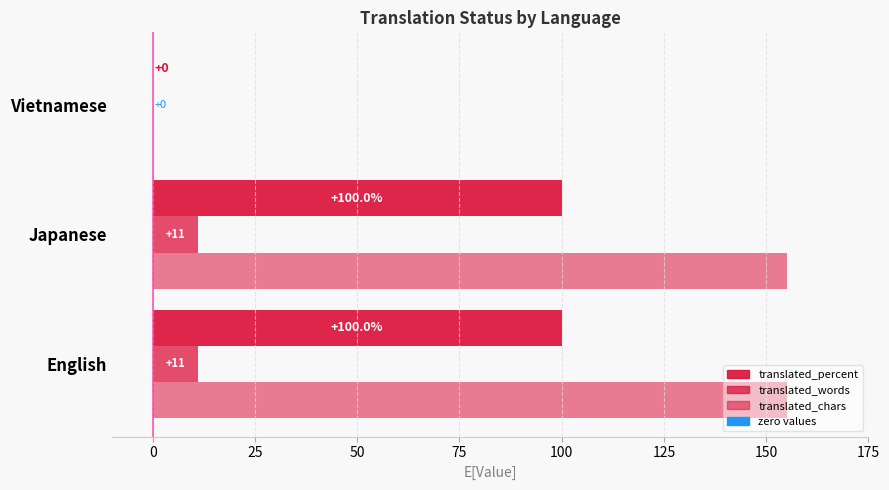

What position from the left is 0?

2